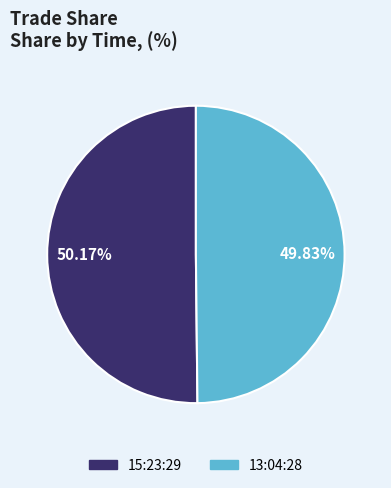

What is the ratio of the value at 15:23:29 to the value at 13:04:28?

1.0